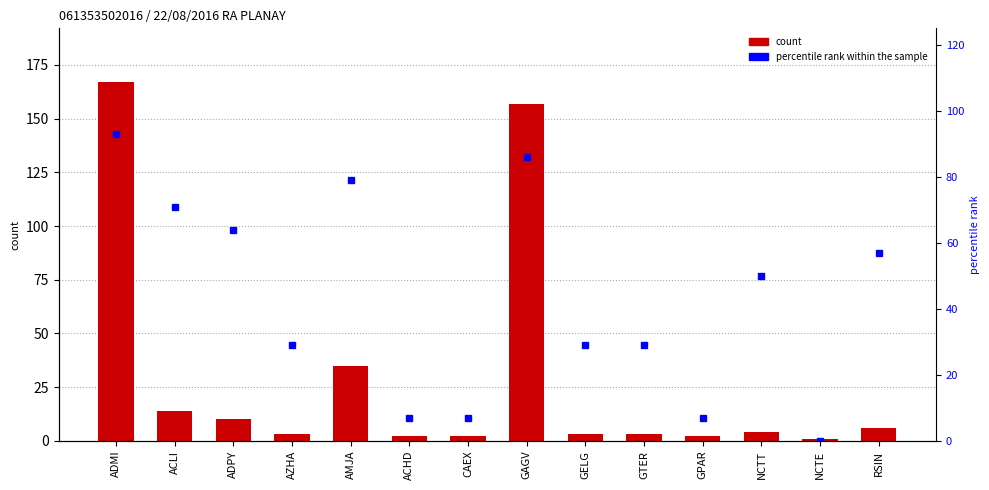

How many values in the percentile rank within the sample series exceed 50?

6